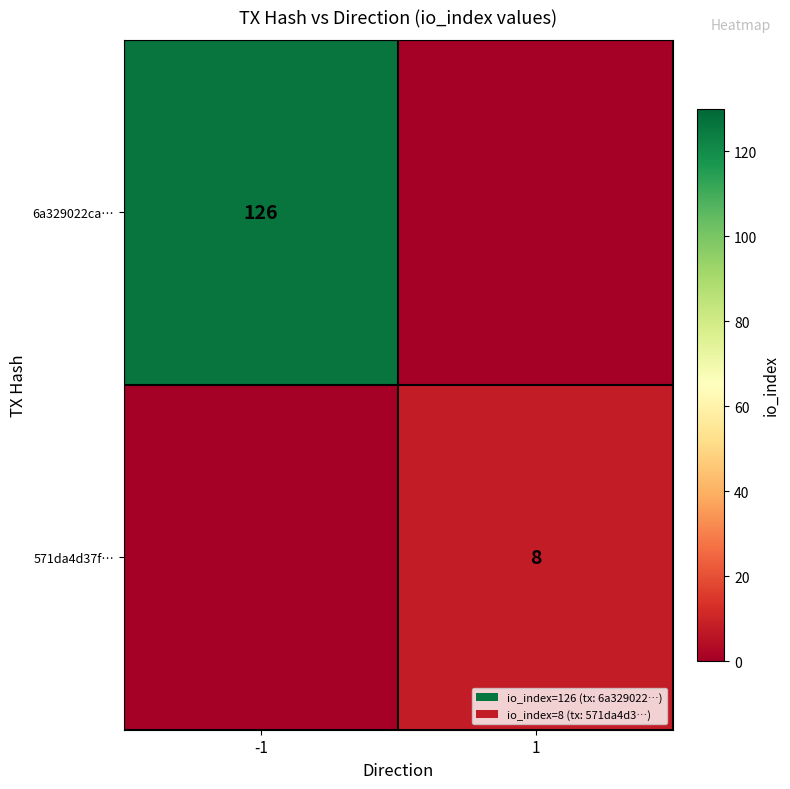

The value of 571da4d37f… at 1 is 11. True or false?

False